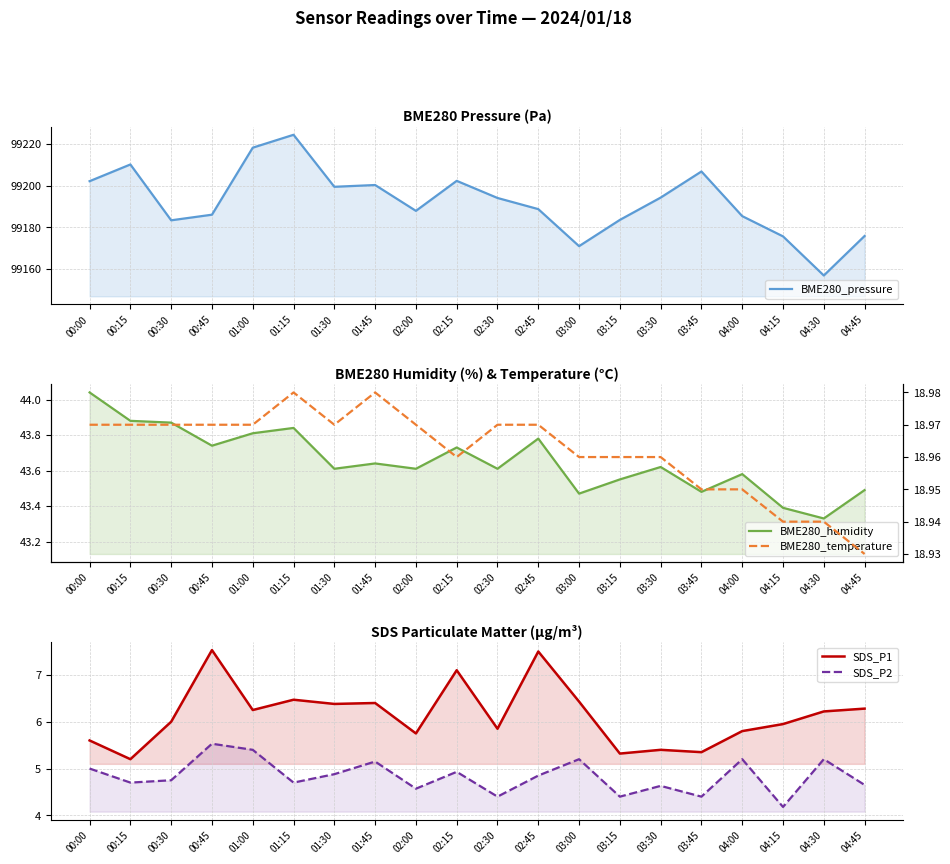

What is the value of the BME280_temperature point at the 16th from the left?

18.9